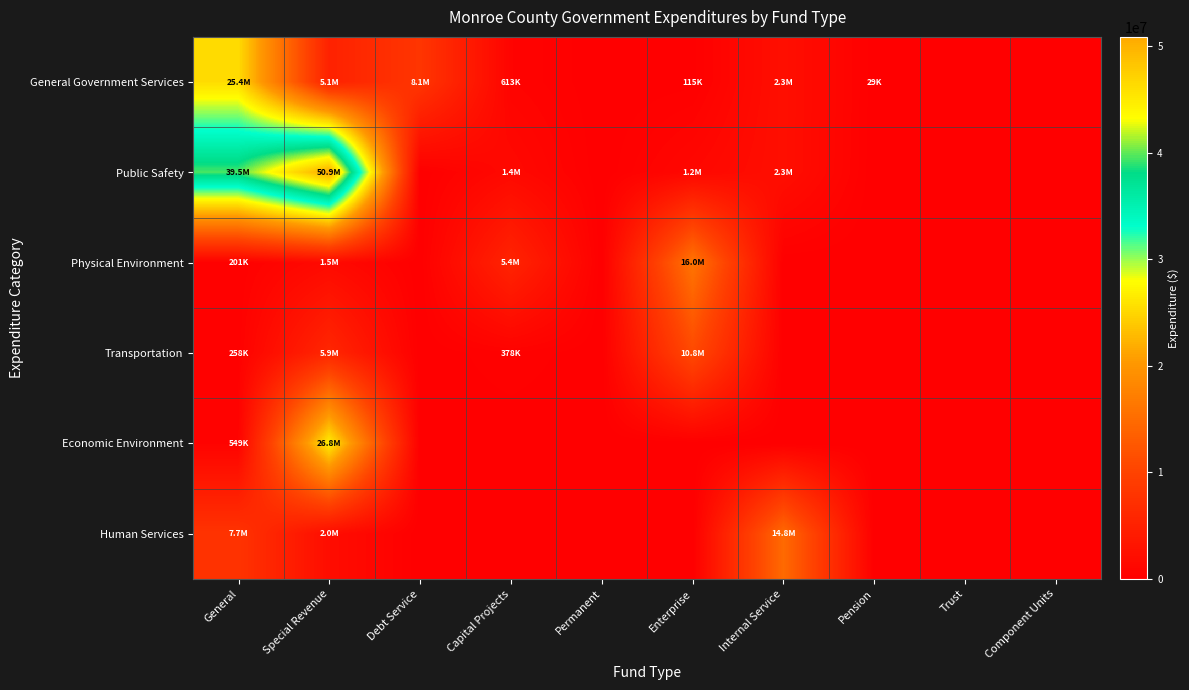

Reading left to right, extract all data points from this chart.

General Government Services: General=25350651	Special Revenue=5120632	Debt Service=8077255	Capital Projects=613327	Permanent=0	Enterprise=115119	Internal Service=2308007	Pension=29438	Trust=0	Component Units=0
Public Safety: General=39548966	Special Revenue=50852875	Debt Service=0	Capital Projects=1420561	Permanent=0	Enterprise=1184682	Internal Service=2255645	Pension=0	Trust=0	Component Units=0
Physical Environment: General=201146	Special Revenue=1507702	Debt Service=0	Capital Projects=5439974	Permanent=0	Enterprise=16020018	Internal Service=0	Pension=0	Trust=0	Component Units=0
Transportation: General=258149	Special Revenue=5860547	Debt Service=0	Capital Projects=378096	Permanent=0	Enterprise=10838071	Internal Service=0	Pension=0	Trust=0	Component Units=0
Economic Environment: General=548562	Special Revenue=26752904	Debt Service=0	Capital Projects=0	Permanent=0	Enterprise=0	Internal Service=0	Pension=0	Trust=0	Component Units=0
Human Services: General=7737876	Special Revenue=2004453	Debt Service=0	Capital Projects=0	Permanent=0	Enterprise=0	Internal Service=14761138	Pension=0	Trust=0	Component Units=0